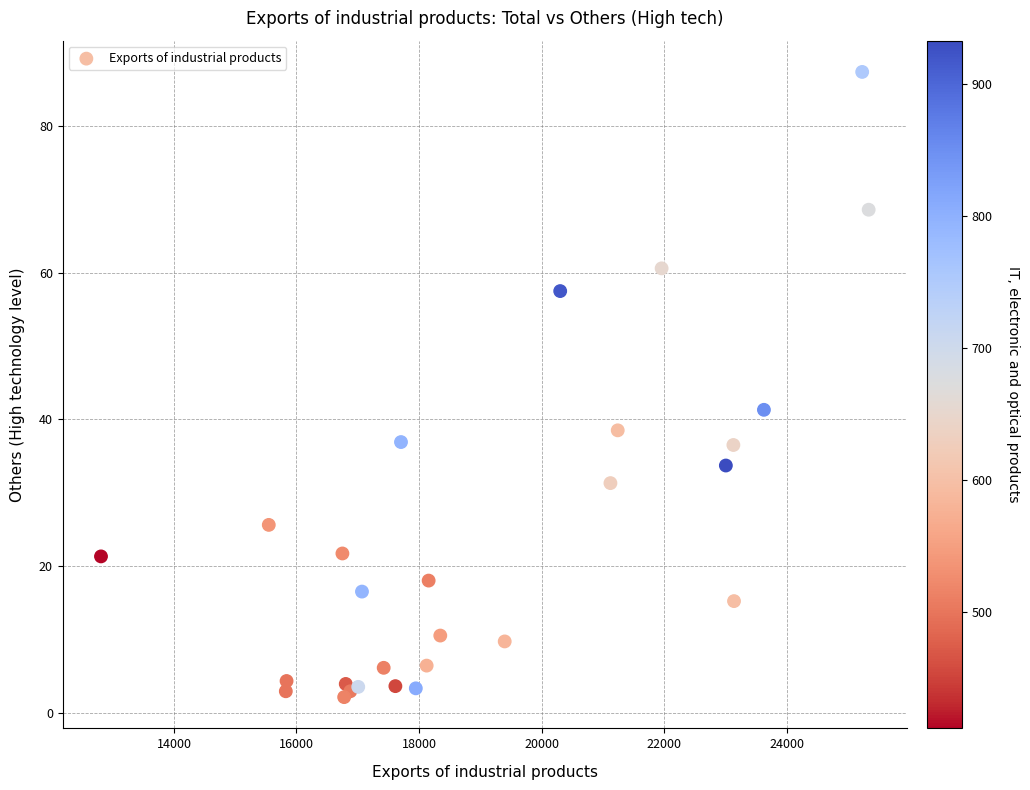

What Y value in the scatter plot is closest to 44?

41.3